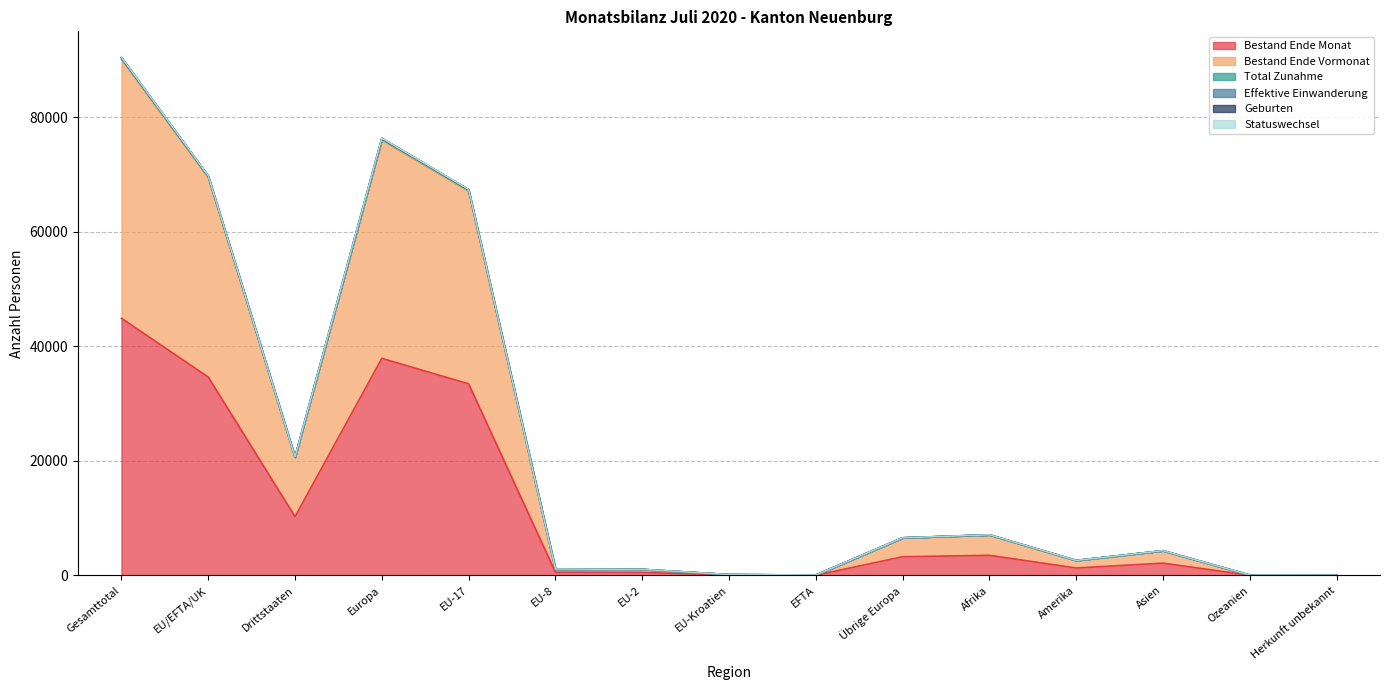

True or false: Bestand Ende Vormonat and Bestand Ende Monat intersect in this chart.

False